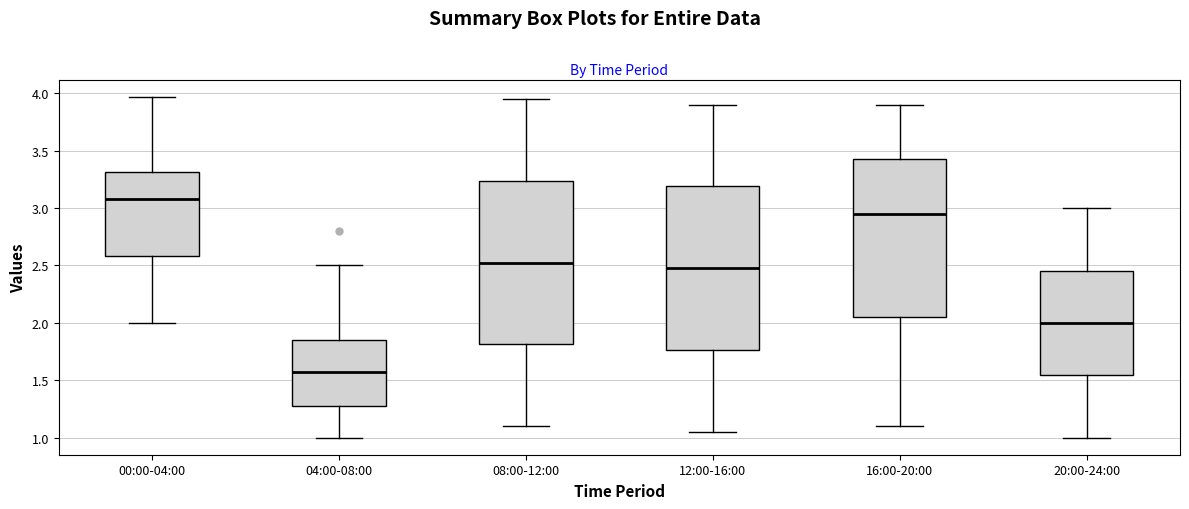

Reading left to right, transcribe this box plot: for each box, give where its median line is, the range the box spans, and where its two whiskers end, as read against the y-axis. The values are not printed on the chart, so give them approximately, as read against the axis.

00:00-04:00: median 3.10, box 2.60 to 3.30, whiskers 2.00 to 3.95
04:00-08:00: median 1.60, box 1.30 to 1.85, whiskers 1.00 to 2.50
08:00-12:00: median 2.55, box 1.80 to 3.25, whiskers 1.10 to 3.95
12:00-16:00: median 2.50, box 1.75 to 3.20, whiskers 1.05 to 3.90
16:00-20:00: median 2.95, box 2.05 to 3.45, whiskers 1.10 to 3.90
20:00-24:00: median 2.00, box 1.55 to 2.45, whiskers 1.00 to 3.00